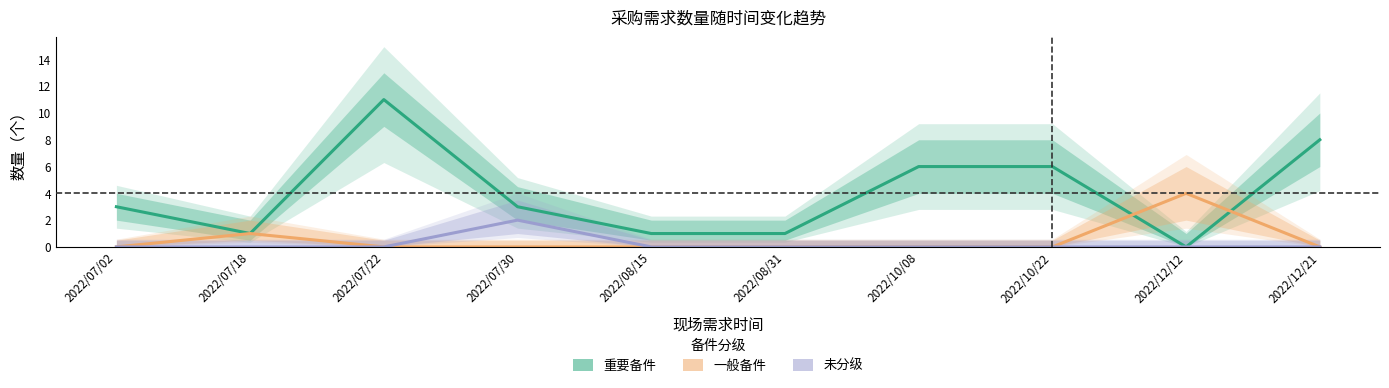

What is the label of the 2nd point from the left?

2022/07/18